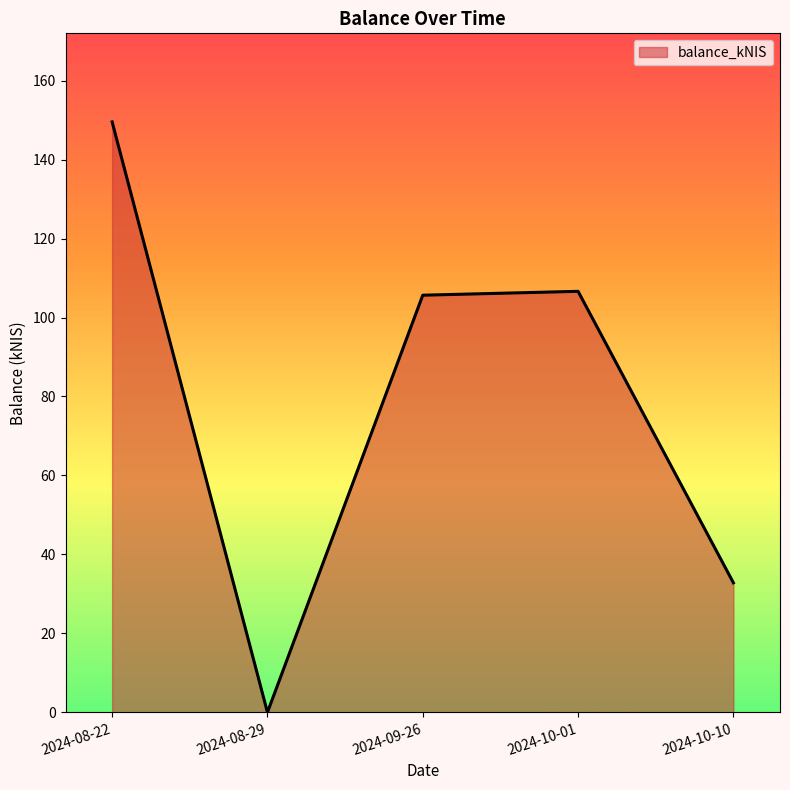

What value does the data have at 2024-08-22?

149.5